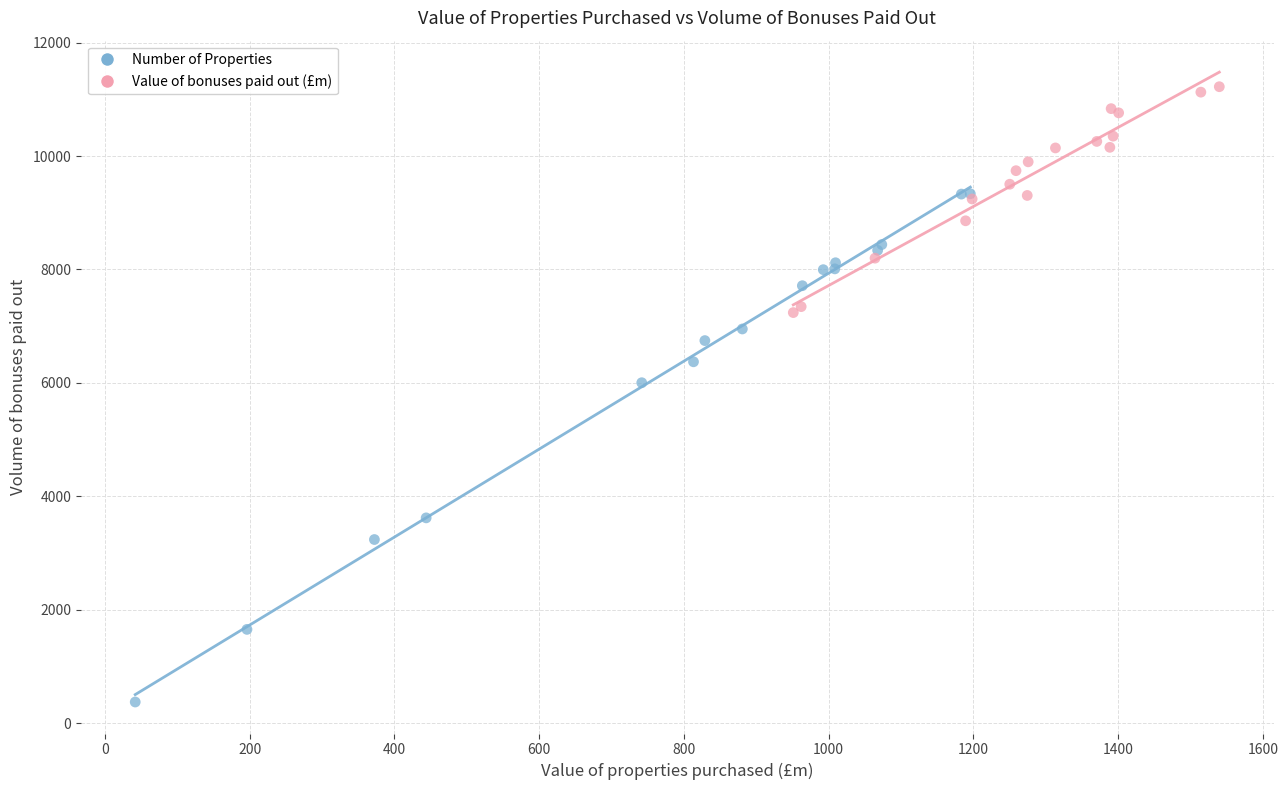

Which series has the widest spread of Y values?

Number of Properties